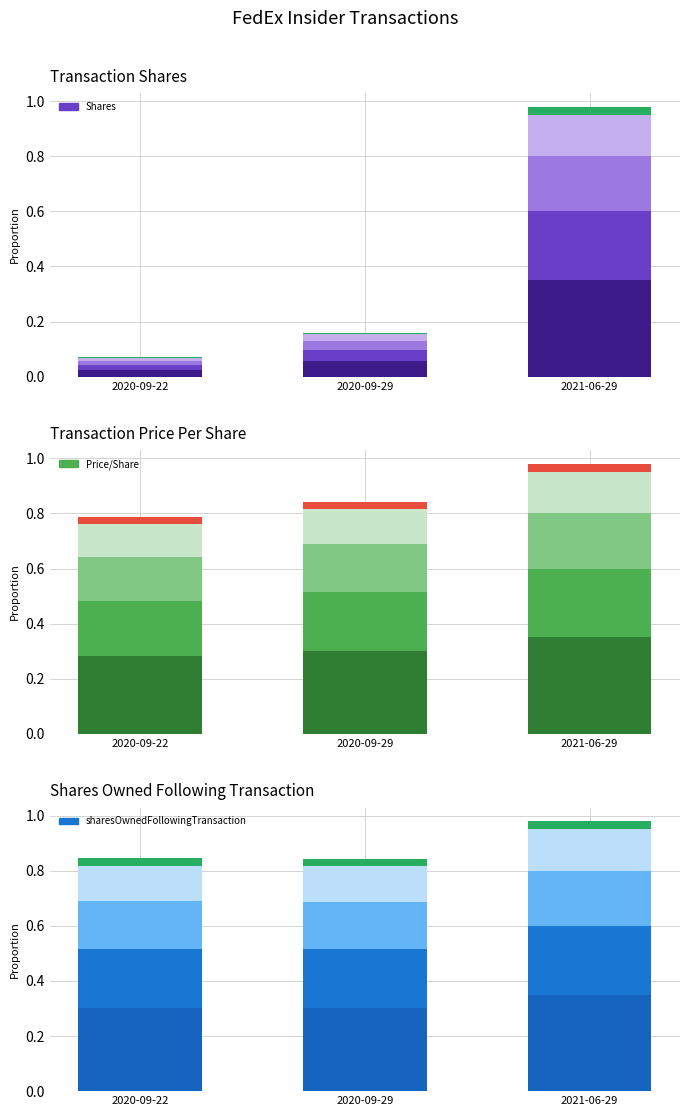

The sharesOwnedFollowingTransaction_accent series shows 0.0 at 2020-09-22. True or false?

True